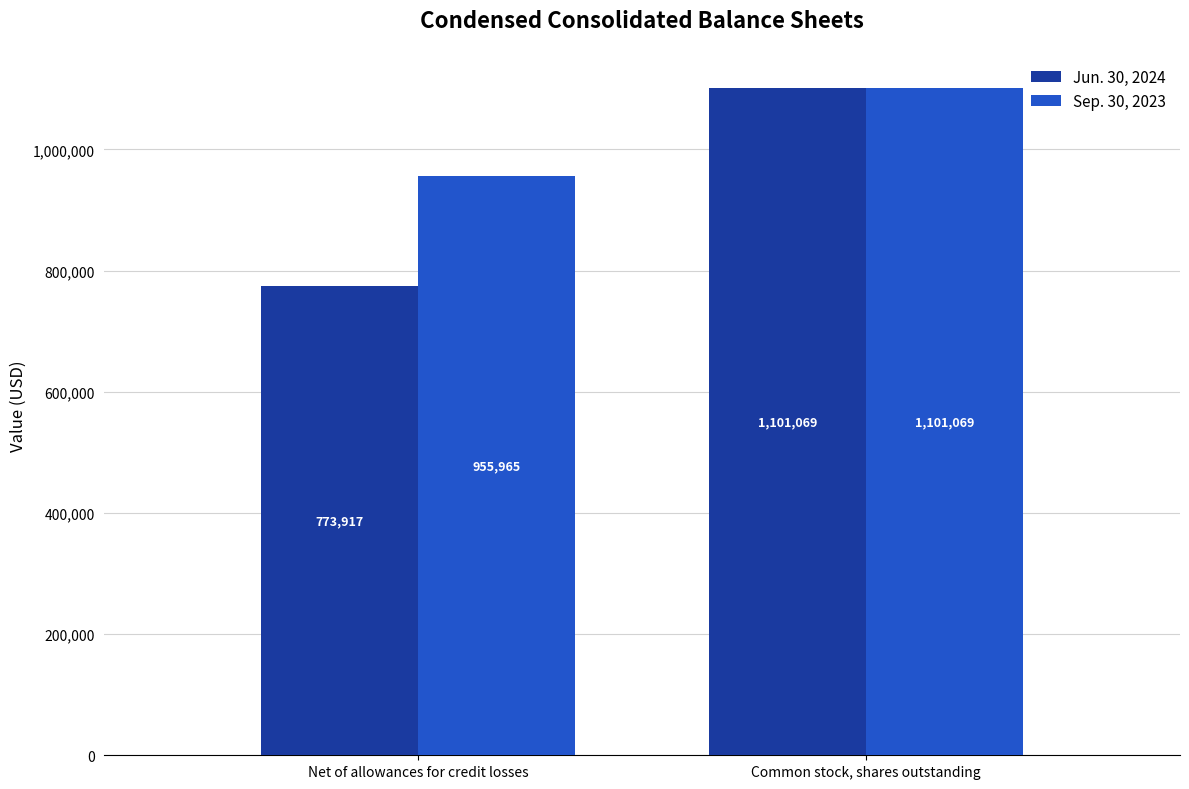

What is the approximate value of Sep. 30, 2023 at Common stock, shares outstanding, to the nearest 50?

1101050